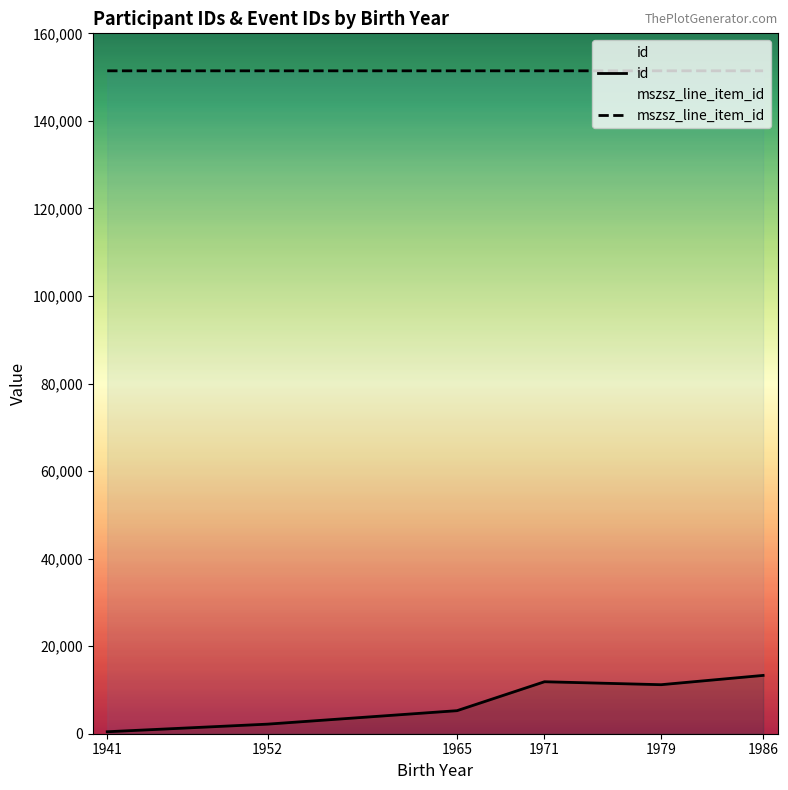

True or false: id has more than 0 points higher than both neighbors.

True